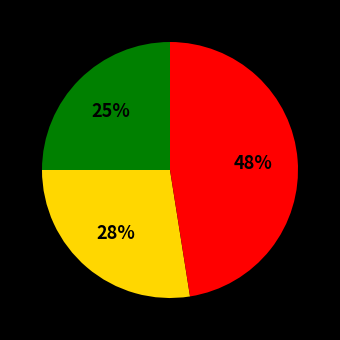

Does any single category account for the majority?

No